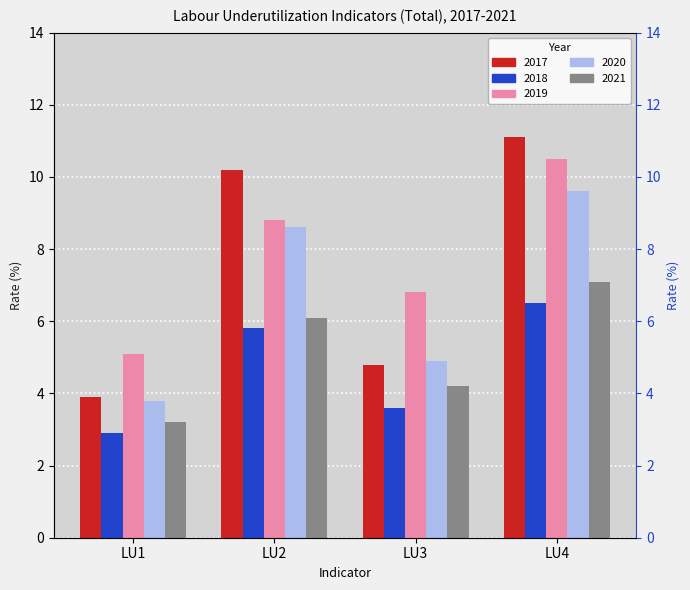

What are all the series names shown in the legend?

2017, 2018, 2019, 2020, 2021